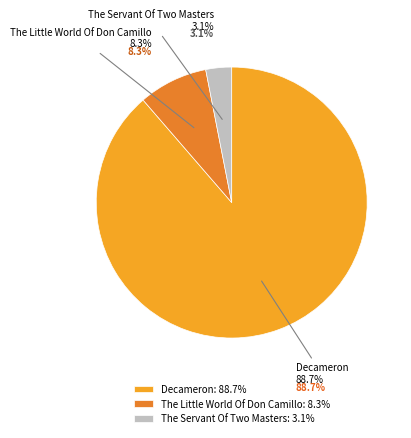

True or false: The Little World Of Don Camillo accounts for 20% of the total.

False